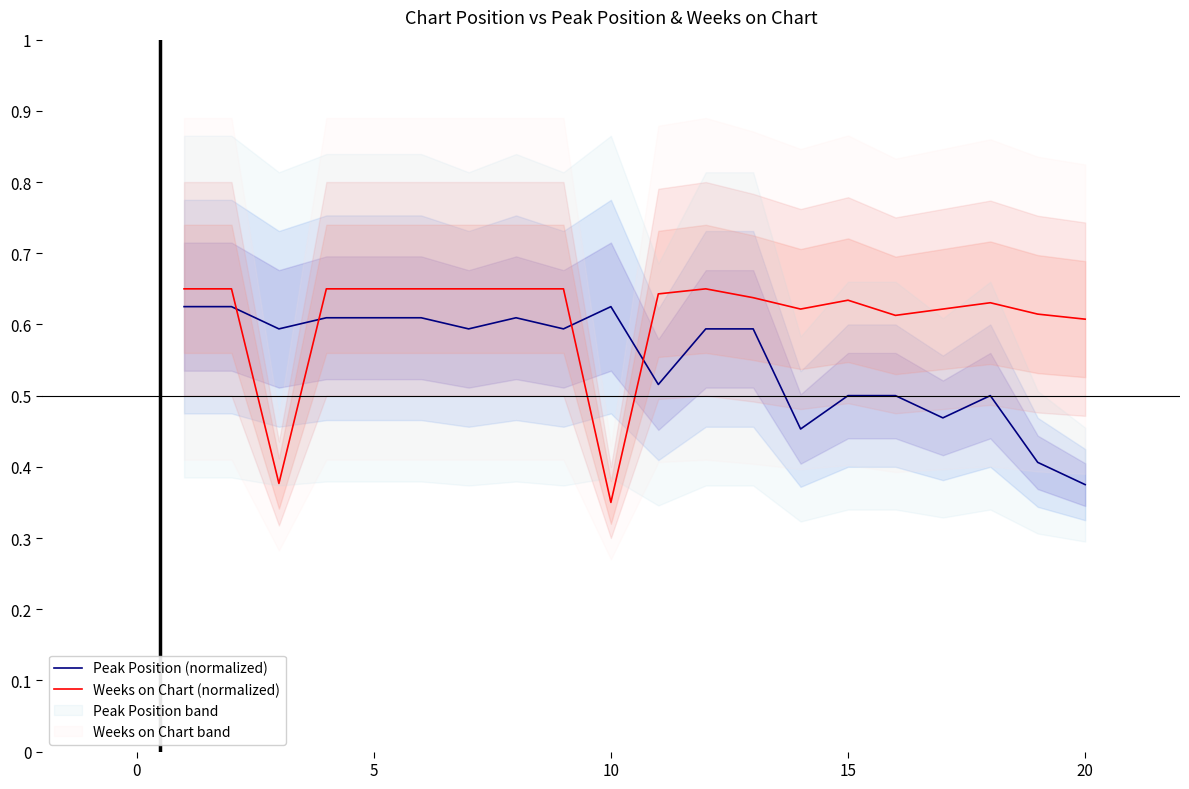

True or false: Peak Position (normalized) and Weeks on Chart (normalized) intersect in this chart.

True